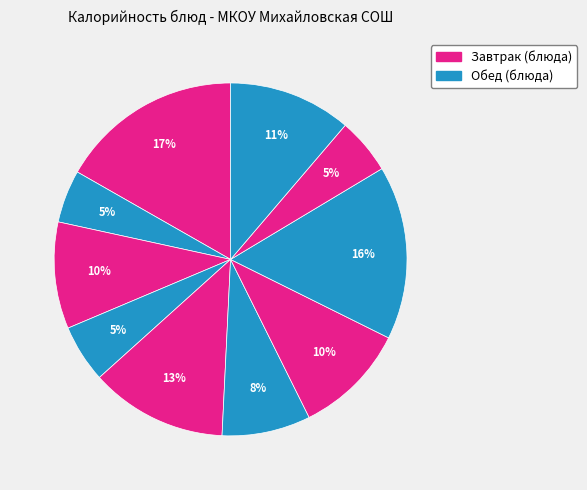

How many slices are in this pie chart?

10